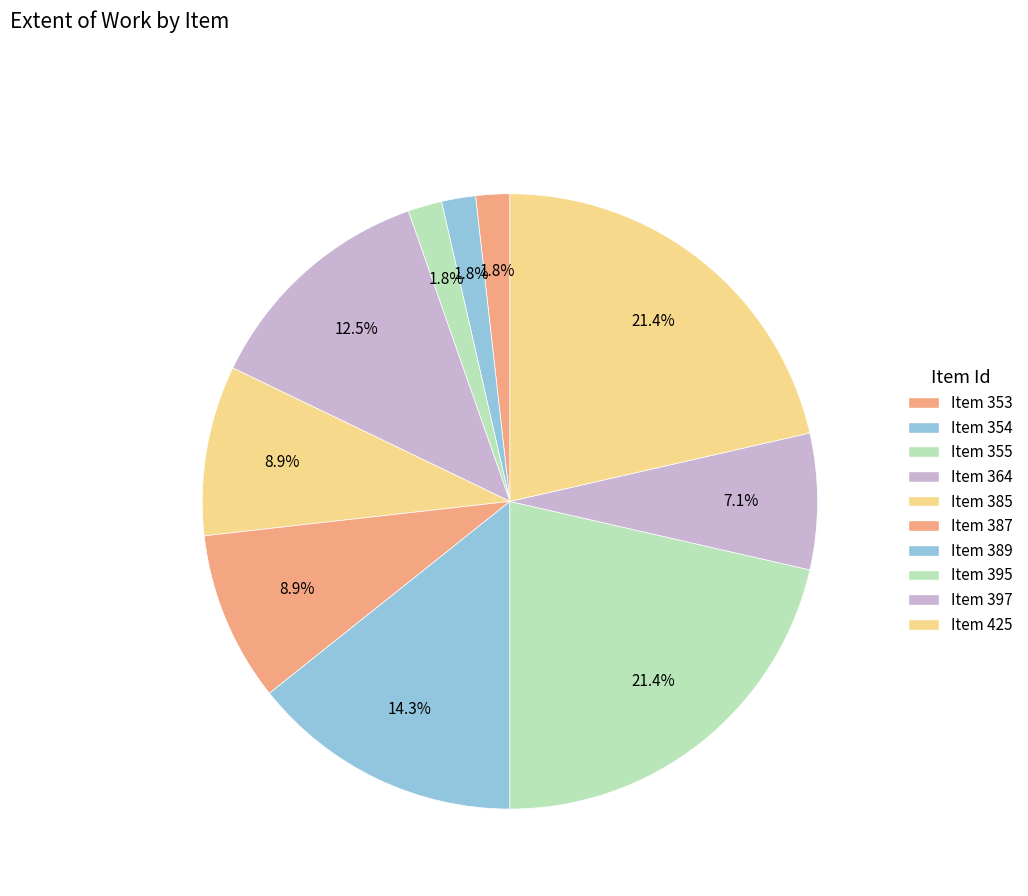

Count the number of slices in the pie.

10